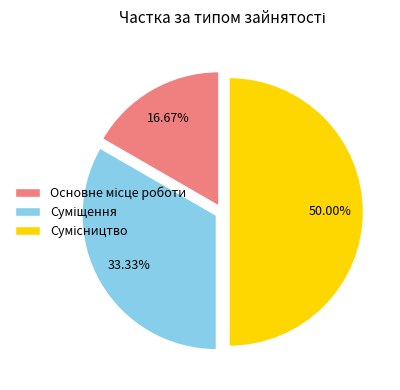

The Сумісництво slice represents 50% of the pie. True or false?

True